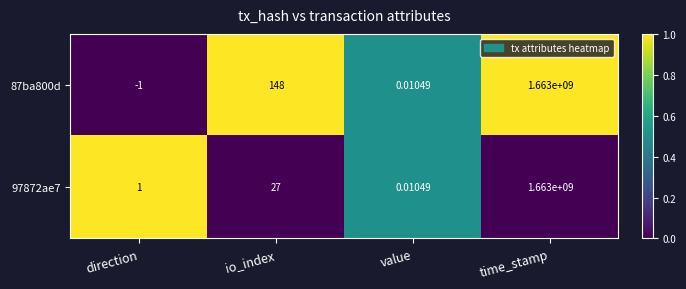

At which label does 87ba800d reach its peak?

time_stamp